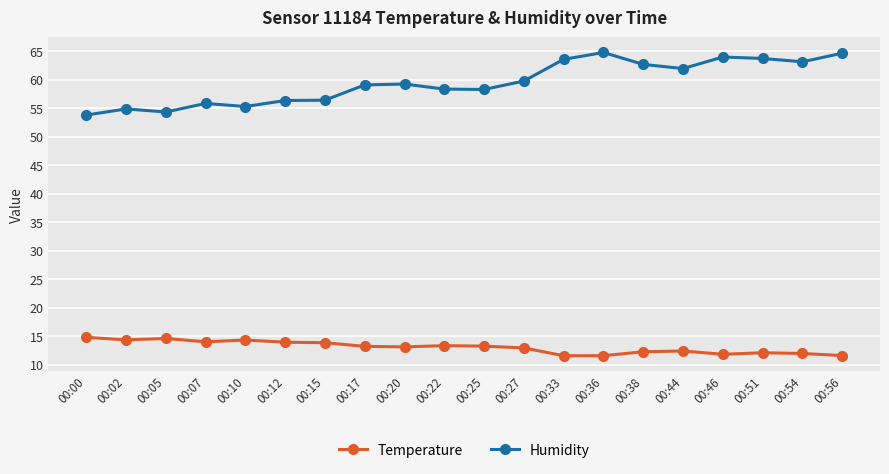

What are all the series names shown in the legend?

Temperature, Humidity